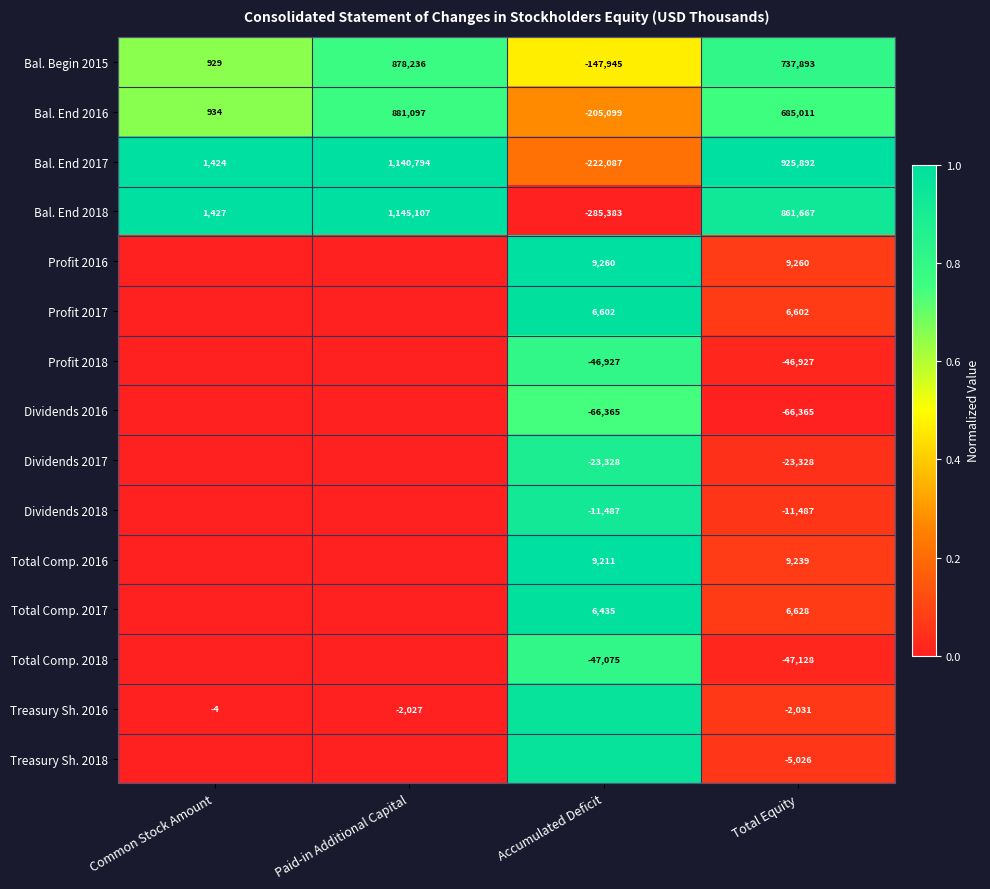

Count the number of data series in this chart.

15